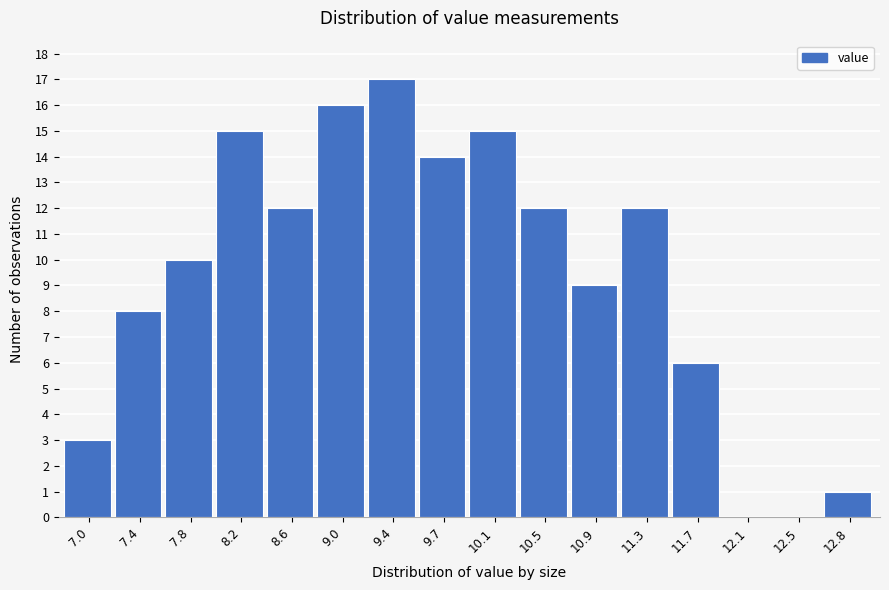

Reading right to left, extract all data points from this chart.

12.8=1	12.5=0	12.1=0	11.7=6	11.3=12	10.9=9	10.5=12	10.1=15	9.7=14	9.4=17	9.0=16	8.6=12	8.2=15	7.8=10	7.4=8	7.0=3